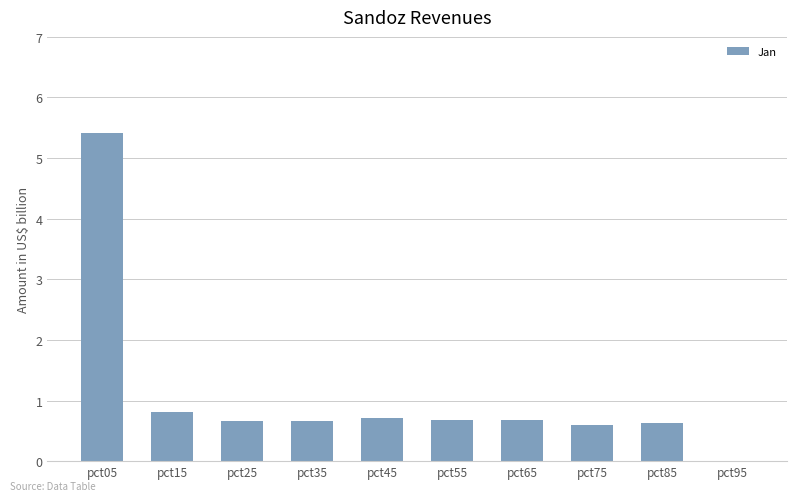

What is the sum of all values?

10.8